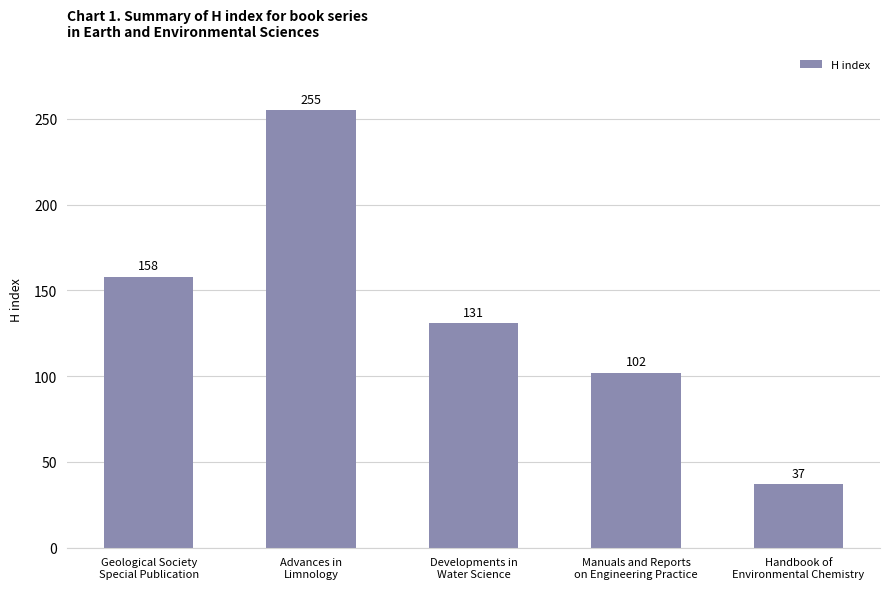

What is the average value?

137